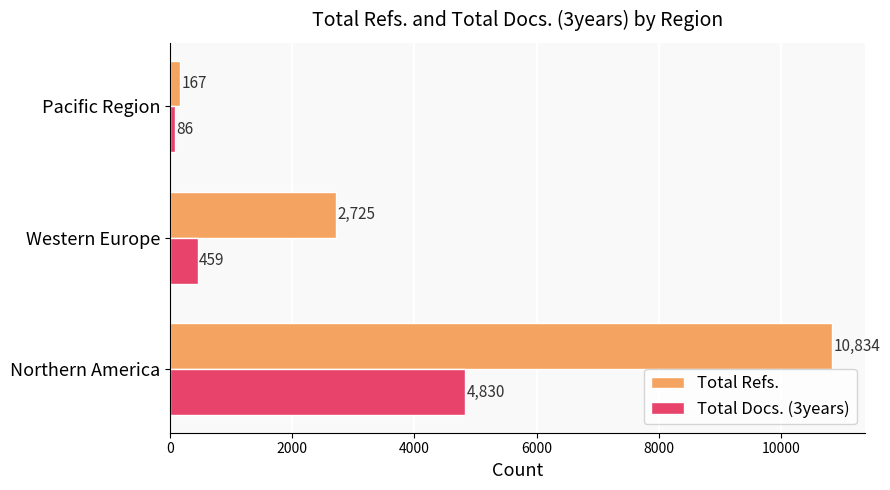

At which label is Total Docs. (3years) closest to 2458?

Western Europe